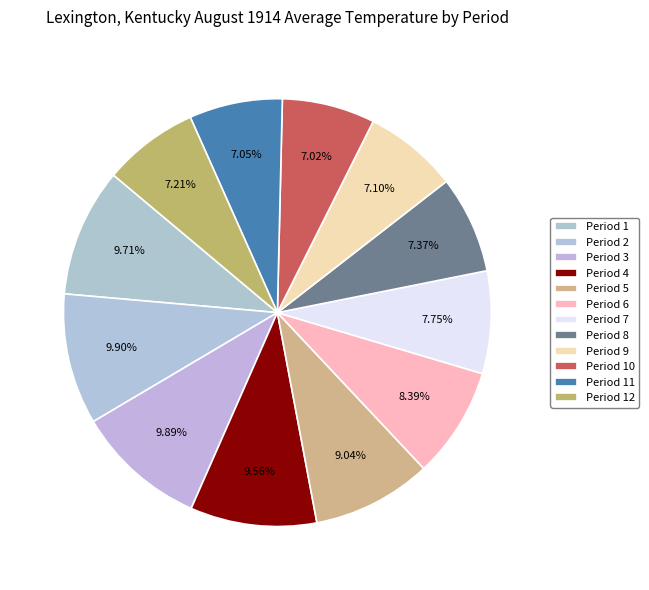

What percentage is the Period 1 slice, to the nearest percent?

10%